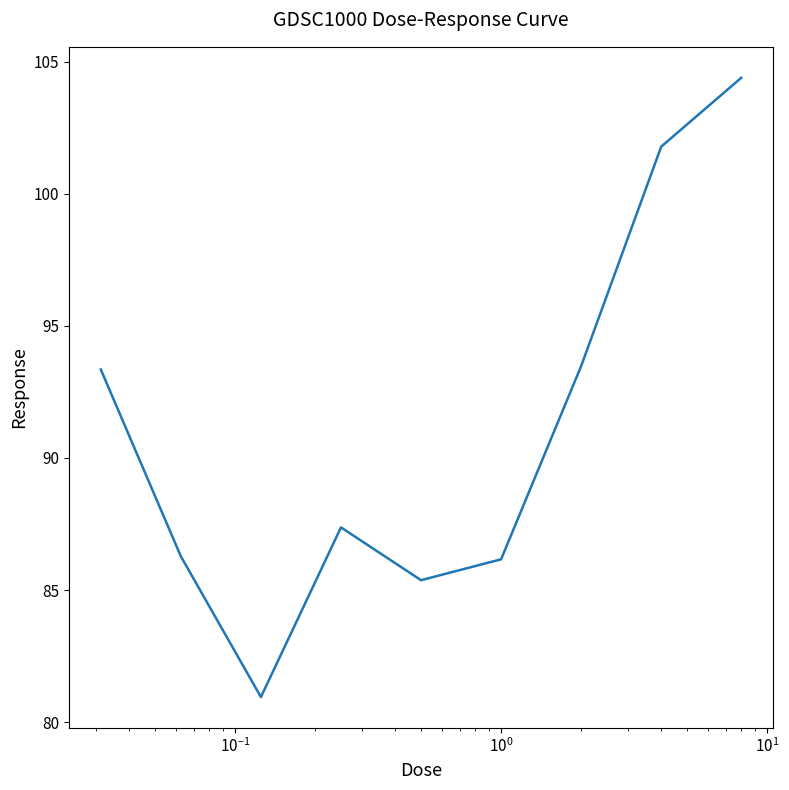

What is the maximum value shown in the chart?

104.4